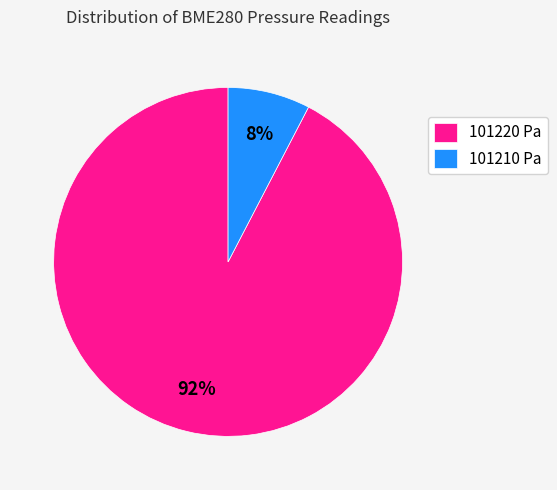

Between 101210 Pa and 101220 Pa, which is larger?

101220 Pa